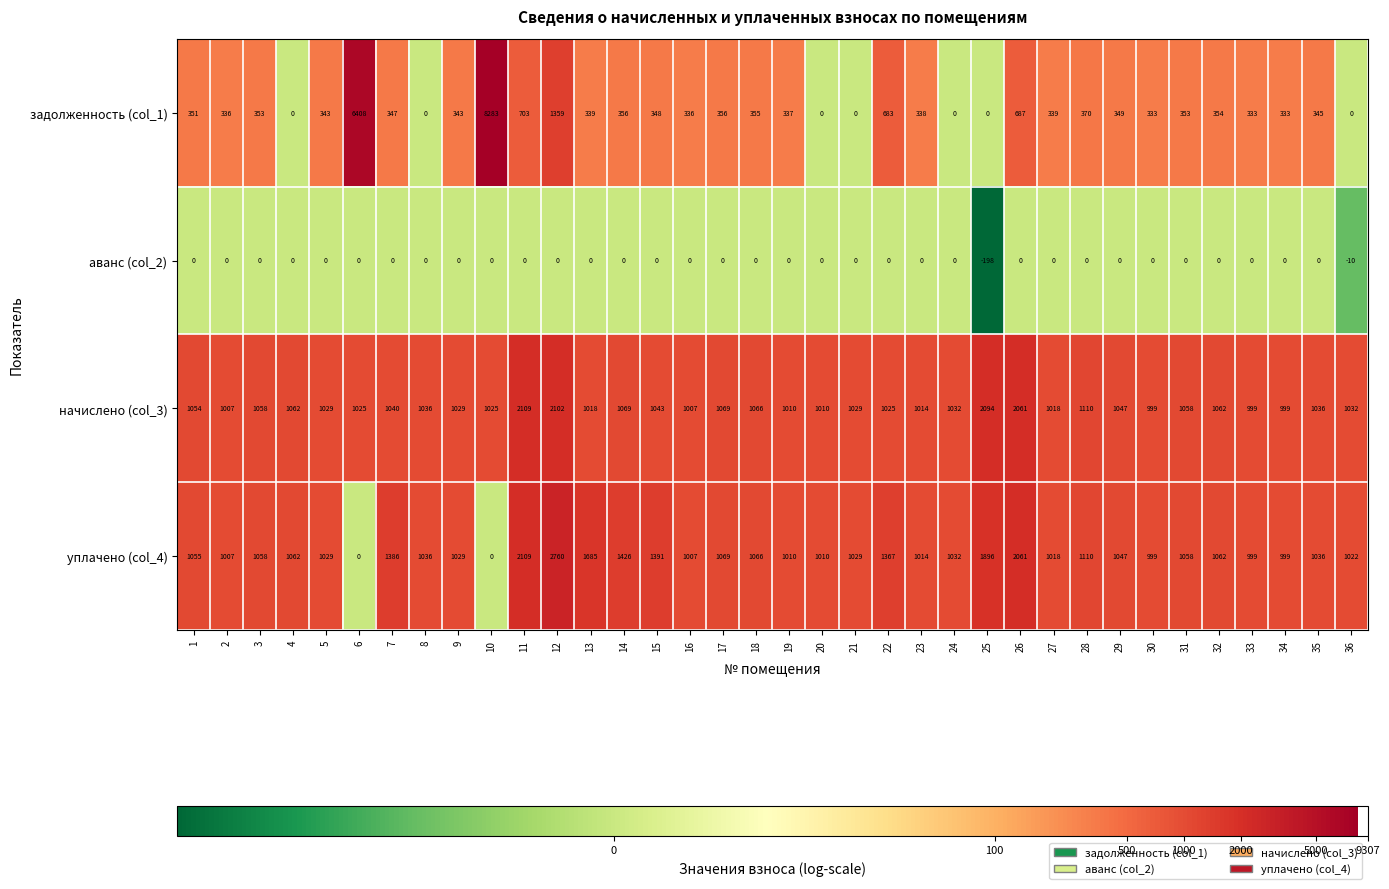

List the series in order of their peak value, highest first.

задолженность (col_1), уплачено (col_4), начислено (col_3), аванс (col_2)